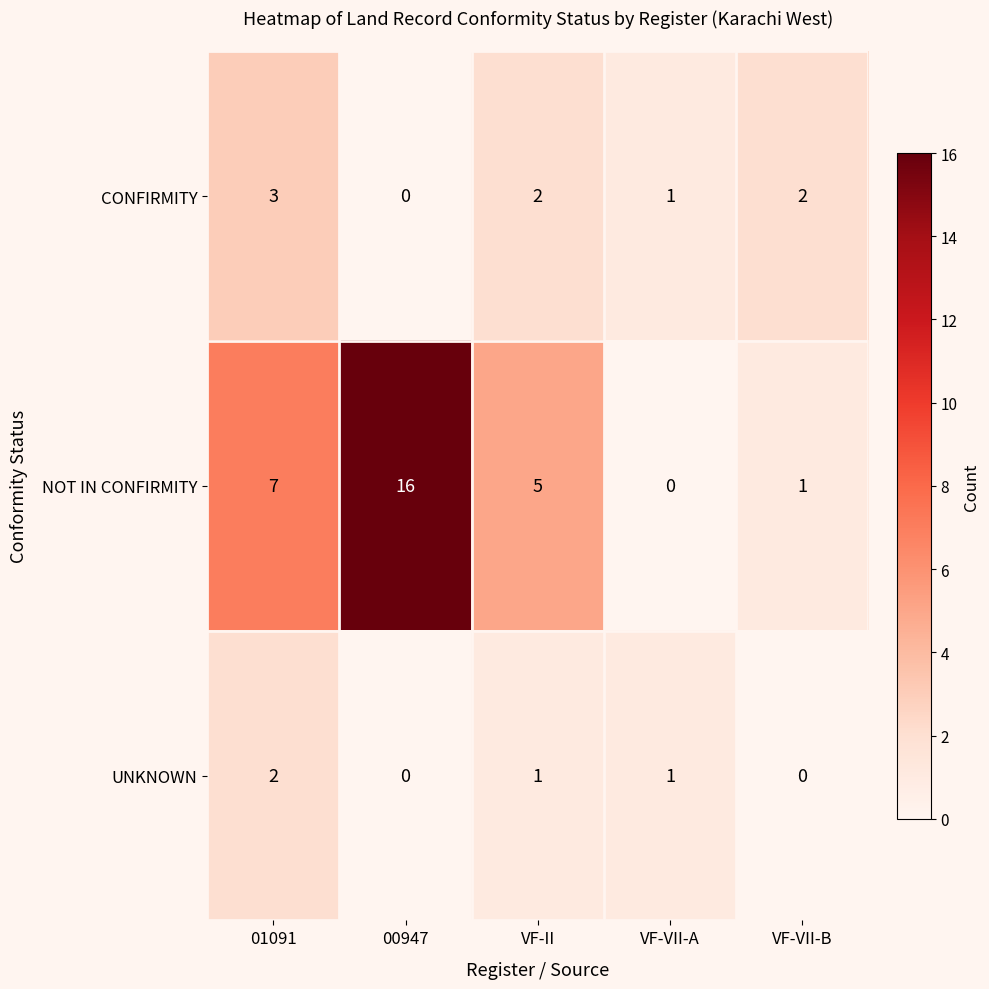

Rank the series by their average value, from lowest to highest.

UNKNOWN, CONFIRMITY, NOT IN CONFIRMITY